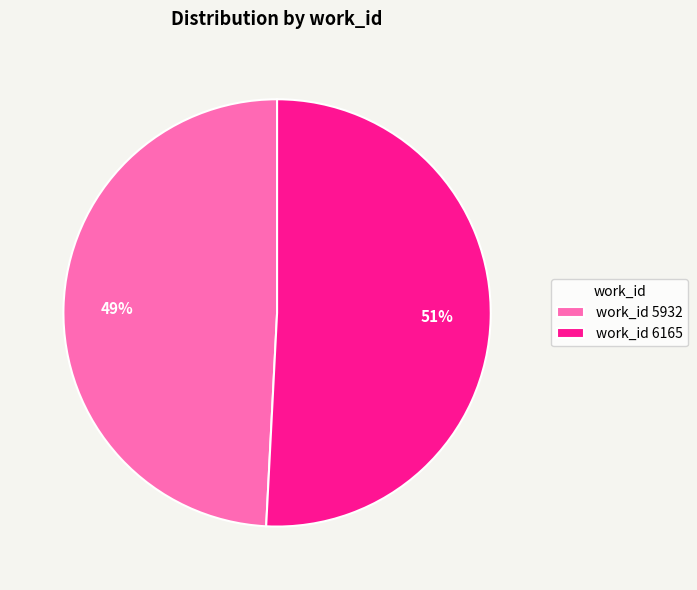

Which slice is the smallest?

work_id 5932